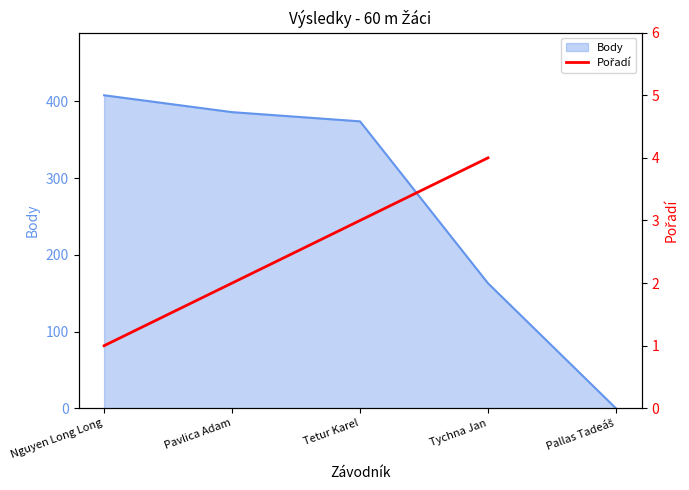

What is the maximum value for Body?

408